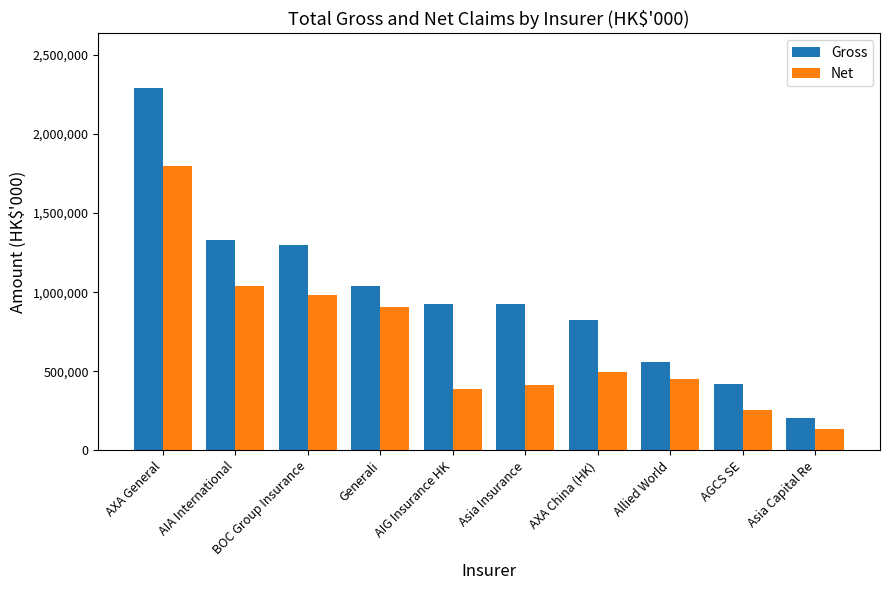

Count the number of categories in the chart.

10